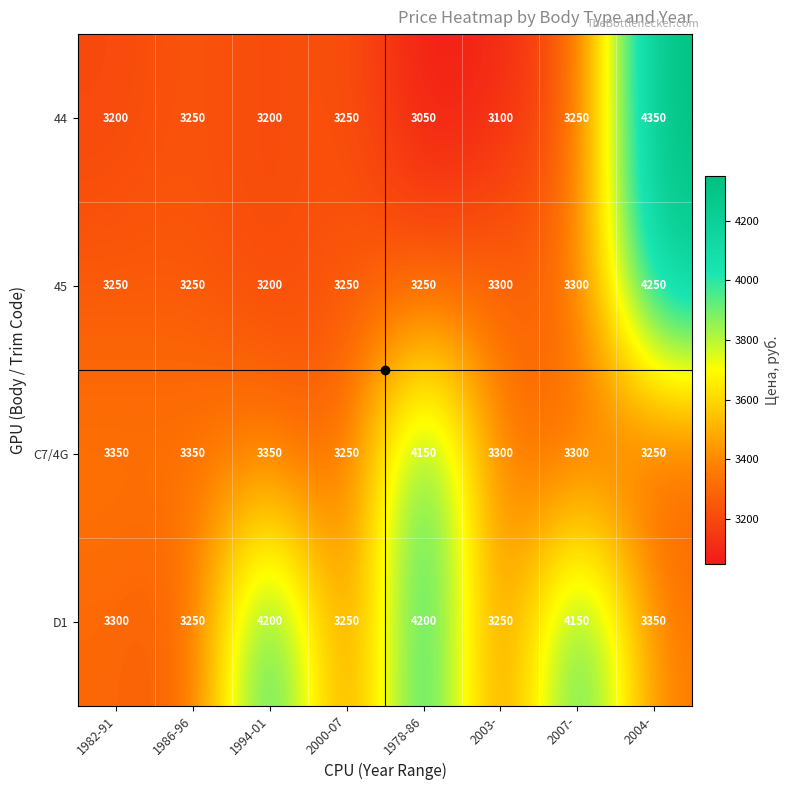

True or false: 44 has a value of 1483 at 2007-.

False